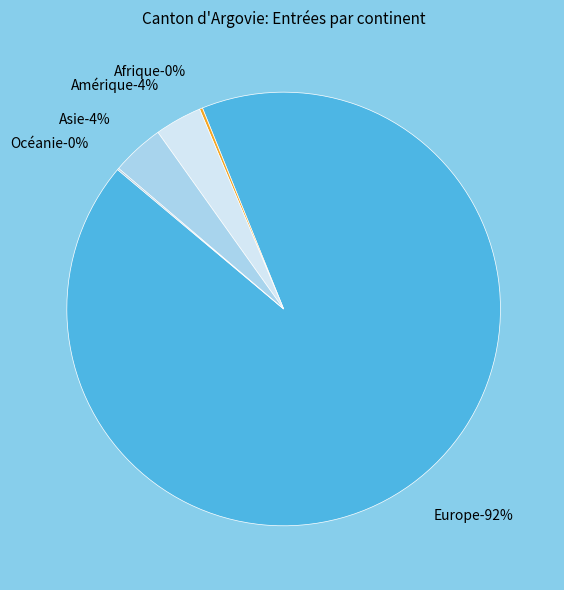

Does any single category account for the majority?

Yes